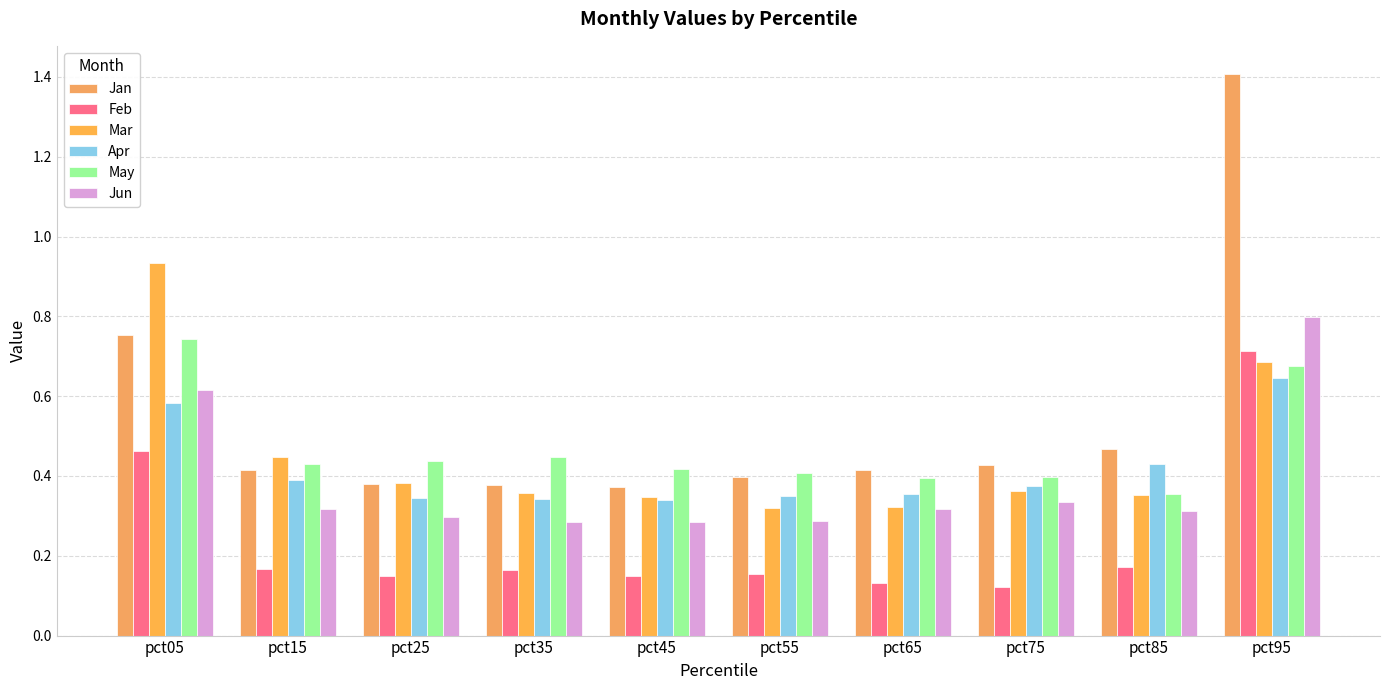

Which category has the highest value in the Mar series?

pct05